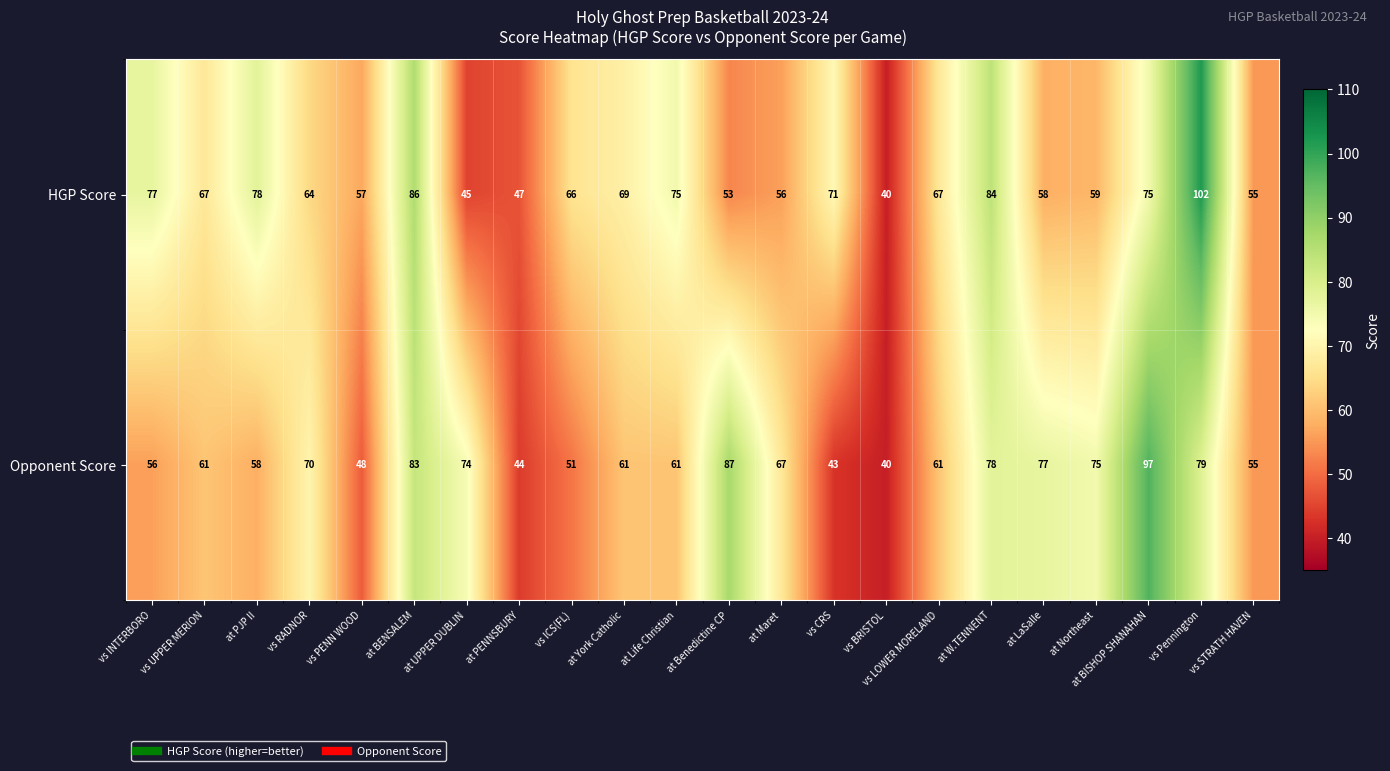

What is the minimum value shown in the chart?

40